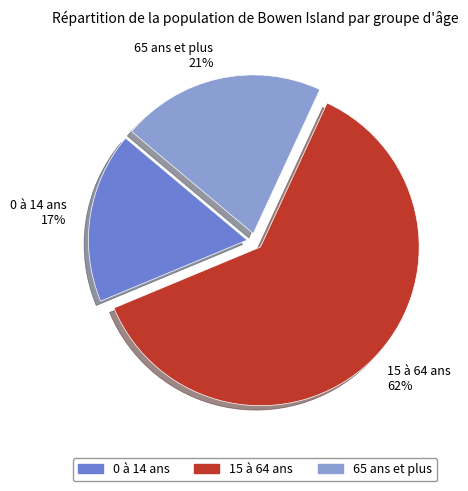

To the nearest percent, what is the average slice percentage?

33%